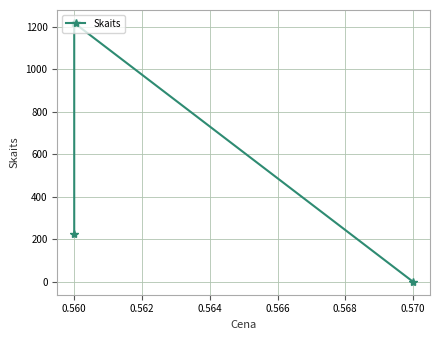

Reading left to right, list all the values displayed in this chart.

1	1218	224